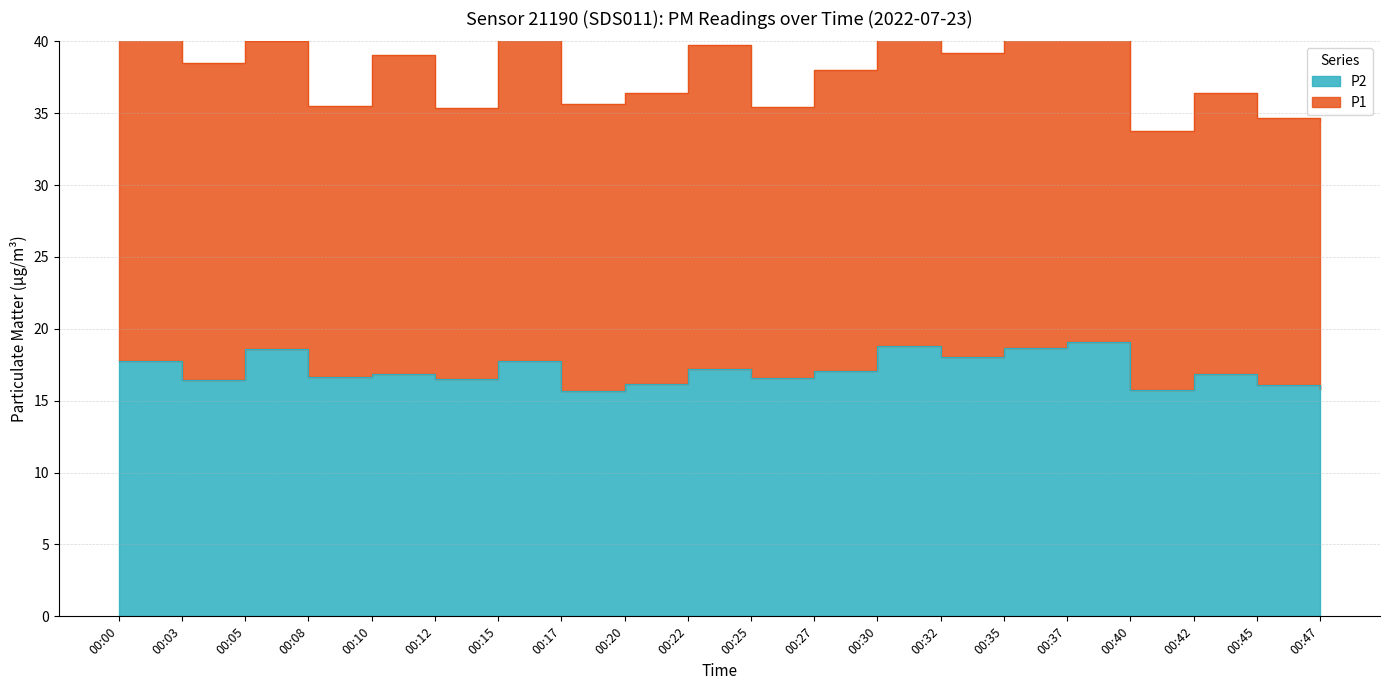

Is it true that the value at 00:10 is 6.4?

False